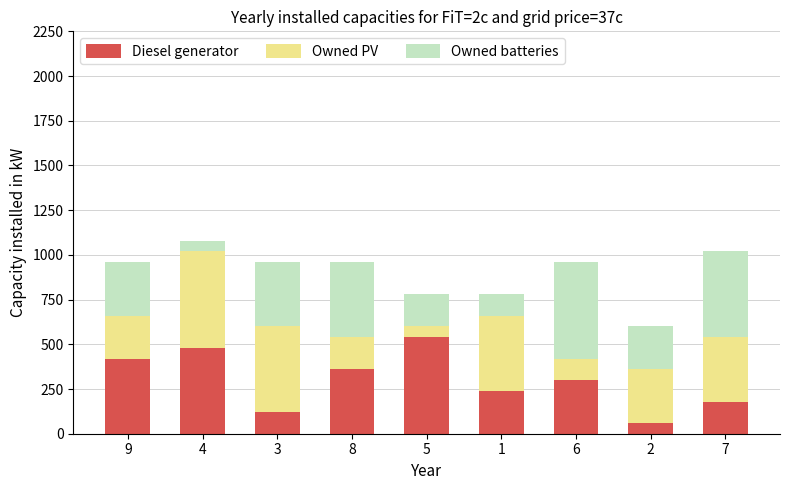

The value of Diesel generator at 1 is 88. True or false?

False